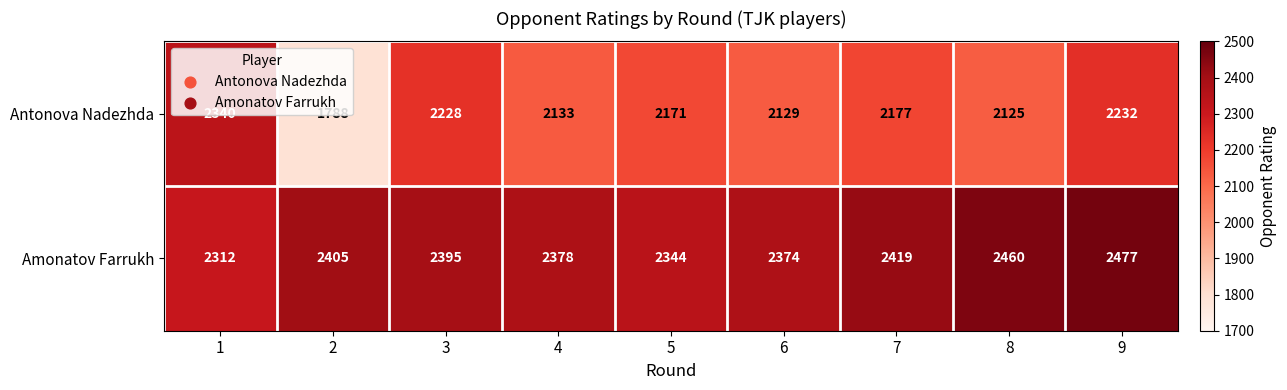

How many series are shown in this chart?

2